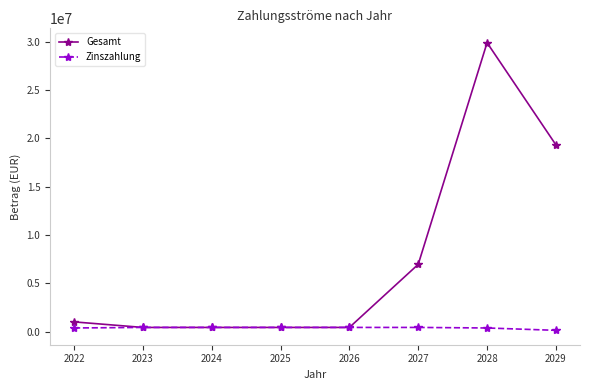

List the series in order of their peak value, highest first.

Gesamt, Zinszahlung